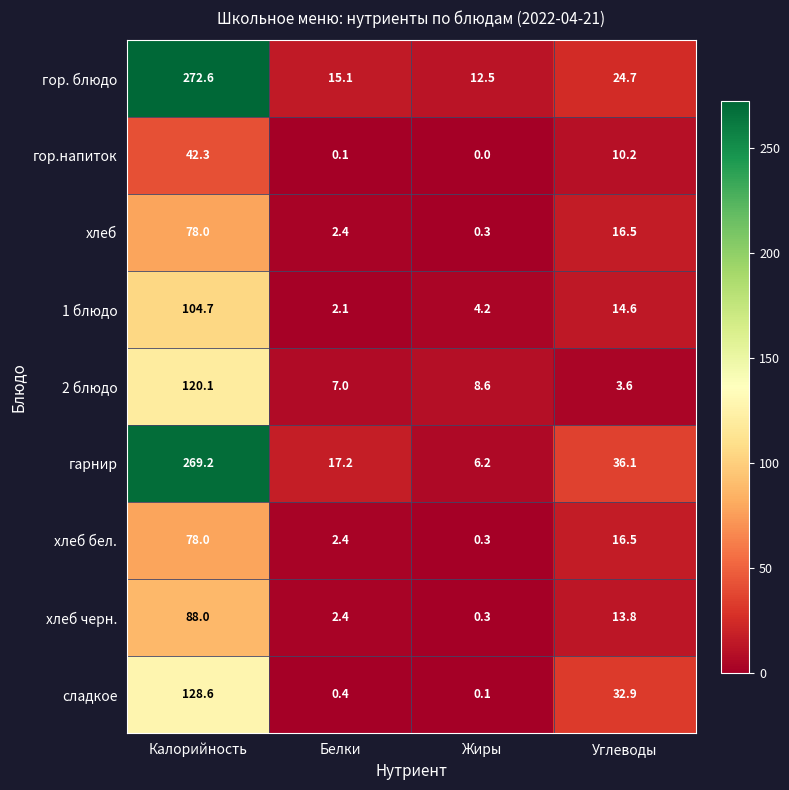

Which series changed the most between Жиры and Углеводы?

сладкое